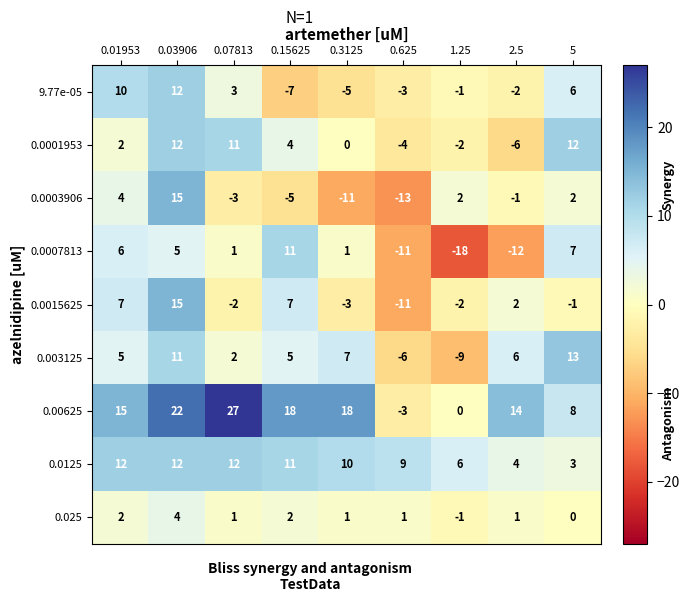

The 9.77e-05 series shows -11 at 0.15625. True or false?

False